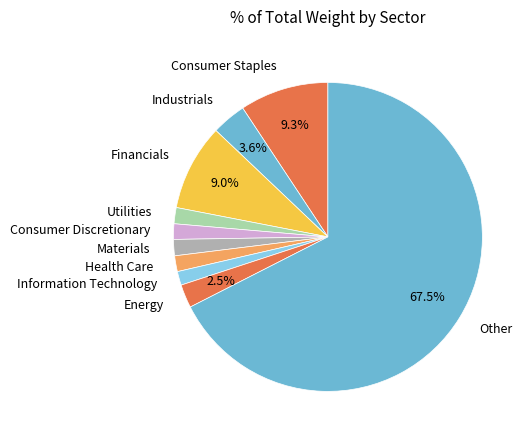

The Financials slice represents 1% of the pie. True or false?

False